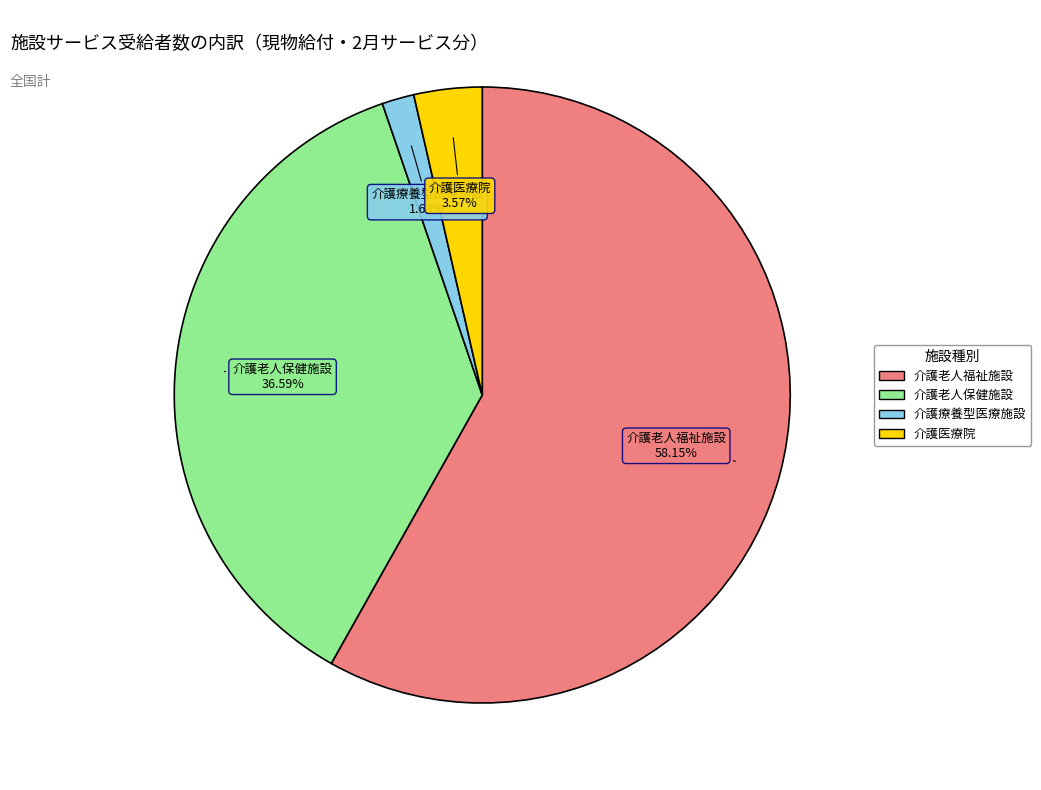

To the nearest percent, what is the difference between the largest and smallest slice percentages?

56%